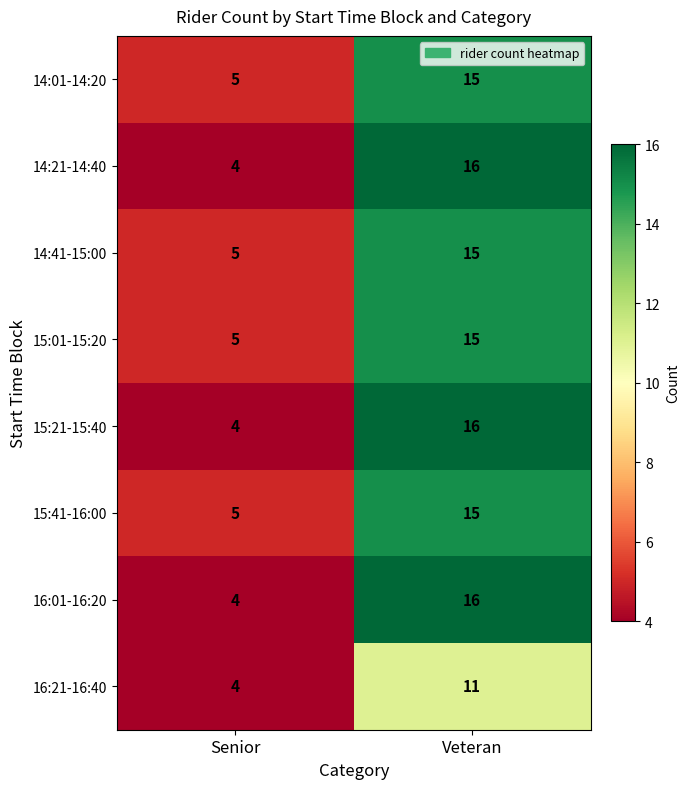

Reading left to right, transcribe all the data shown in this chart.

14:01-14:20: Senior=5	Veteran=15
14:21-14:40: Senior=4	Veteran=16
14:41-15:00: Senior=5	Veteran=15
15:01-15:20: Senior=5	Veteran=15
15:21-15:40: Senior=4	Veteran=16
15:41-16:00: Senior=5	Veteran=15
16:01-16:20: Senior=4	Veteran=16
16:21-16:40: Senior=4	Veteran=11